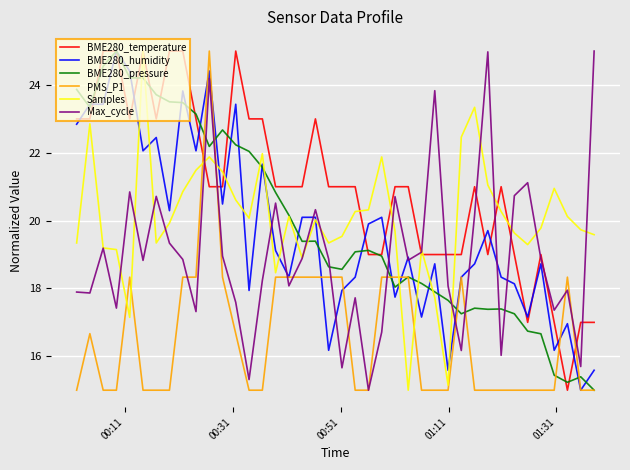

Which series has the largest total across all categories?

BME280_temperature